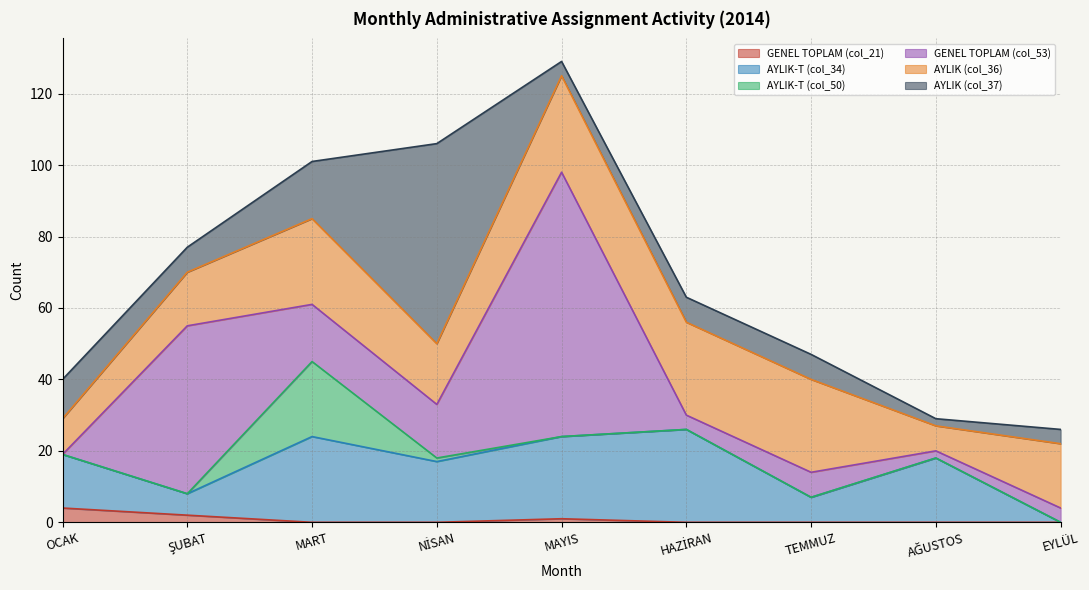

True or false: AYLIK (col_36) and GENEL TOPLAM (col_53) cross at least once.

True